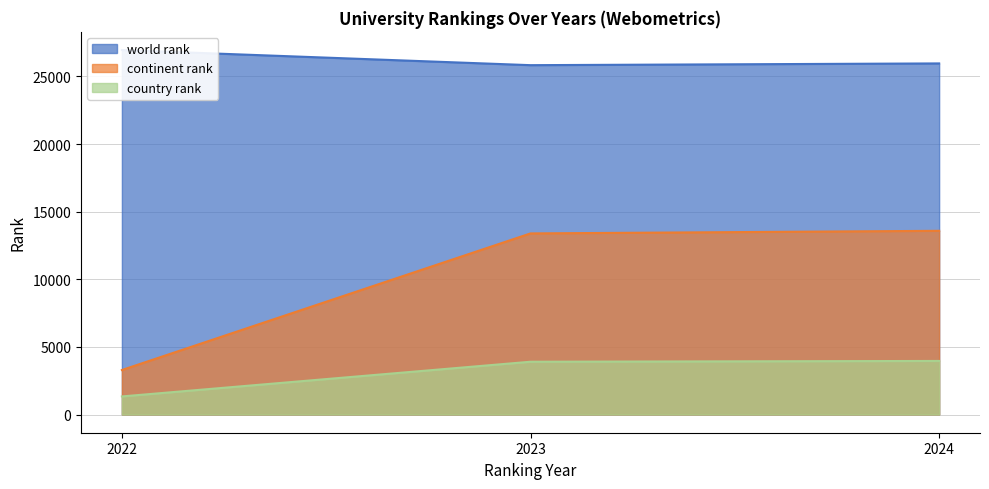

Does the chart have visible grid lines?

Yes